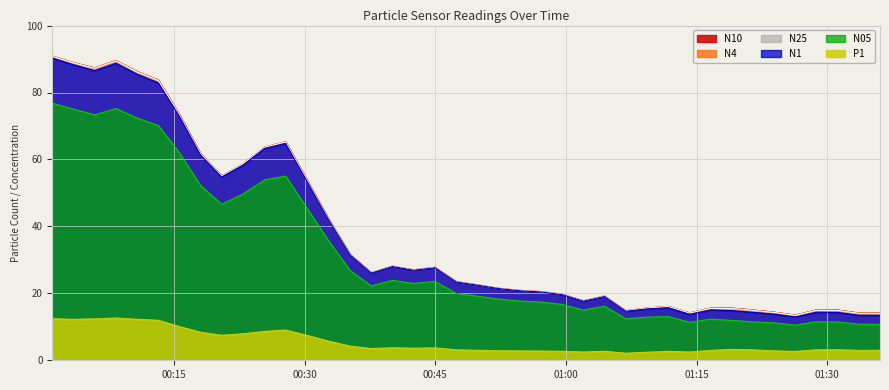

What is the maximum value shown in the chart?

90.9